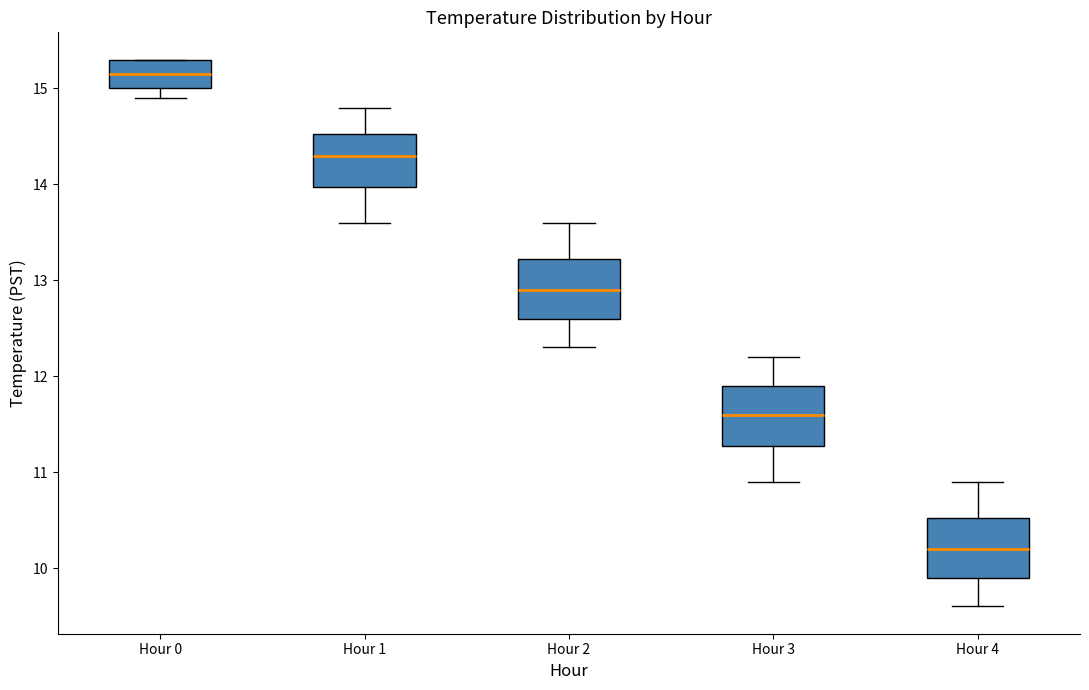

Reading left to right, read every box against the y-axis: the position of its median line, the range the box covers, and the ends of its whiskers. The values are not printed on the chart, so give them approximately, as read against the axis.

Hour 0: median 15.2, box 15.0 to 15.3, whiskers 14.9 to 15.3
Hour 1: median 14.3, box 14.0 to 14.5, whiskers 13.6 to 14.8
Hour 2: median 12.9, box 12.6 to 13.2, whiskers 12.3 to 13.6
Hour 3: median 11.6, box 11.3 to 11.9, whiskers 10.9 to 12.2
Hour 4: median 10.2, box 9.9 to 10.5, whiskers 9.6 to 10.9